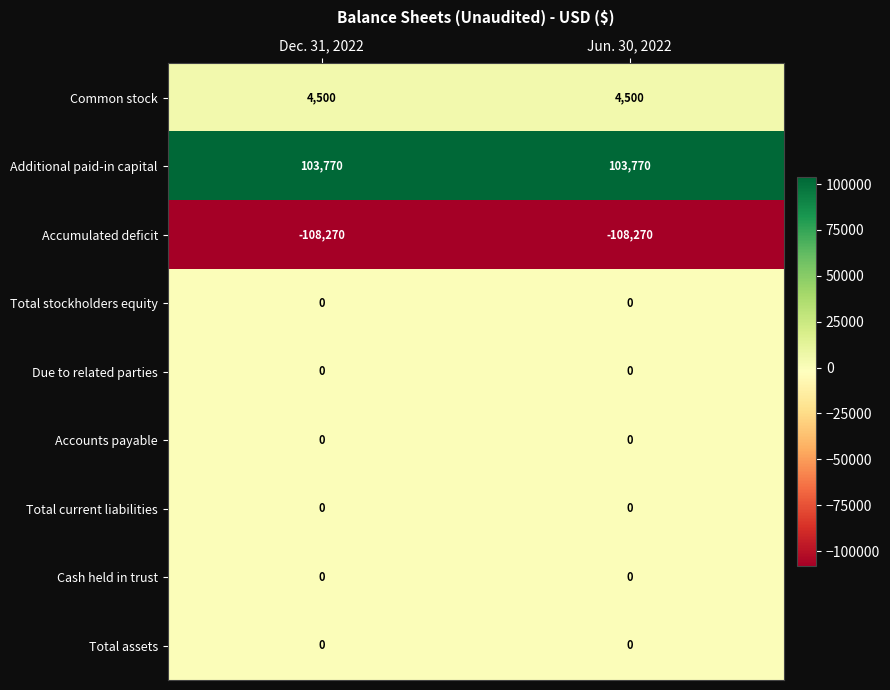

What is the spread (max minus min) of values at Dec. 31, 2022?

212040